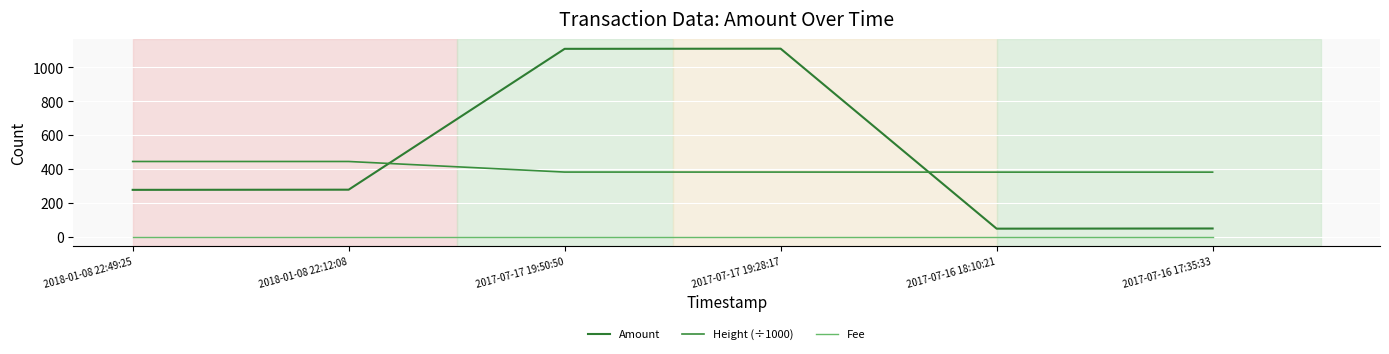

How many times do Amount and Height (÷1000) cross each other?

2